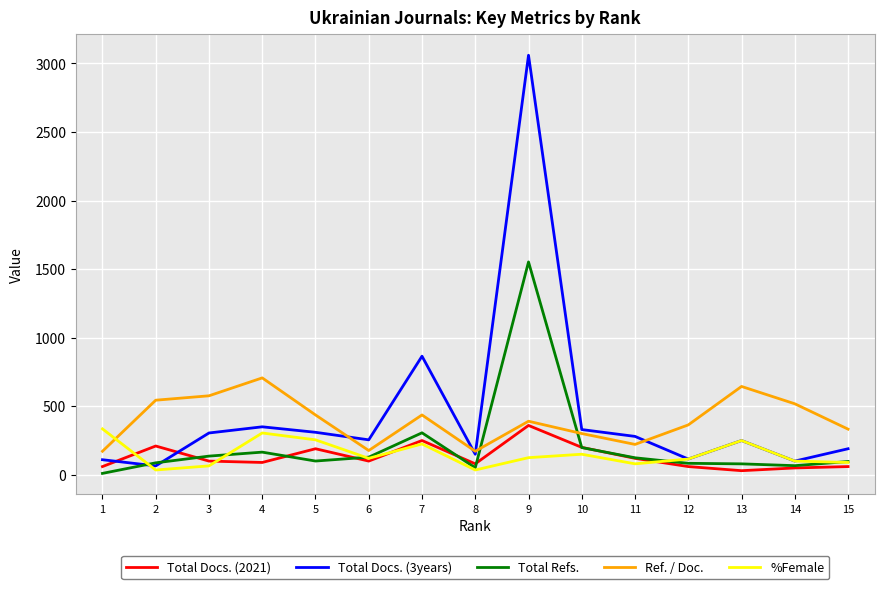

What is the greatest value displayed?

3060.0